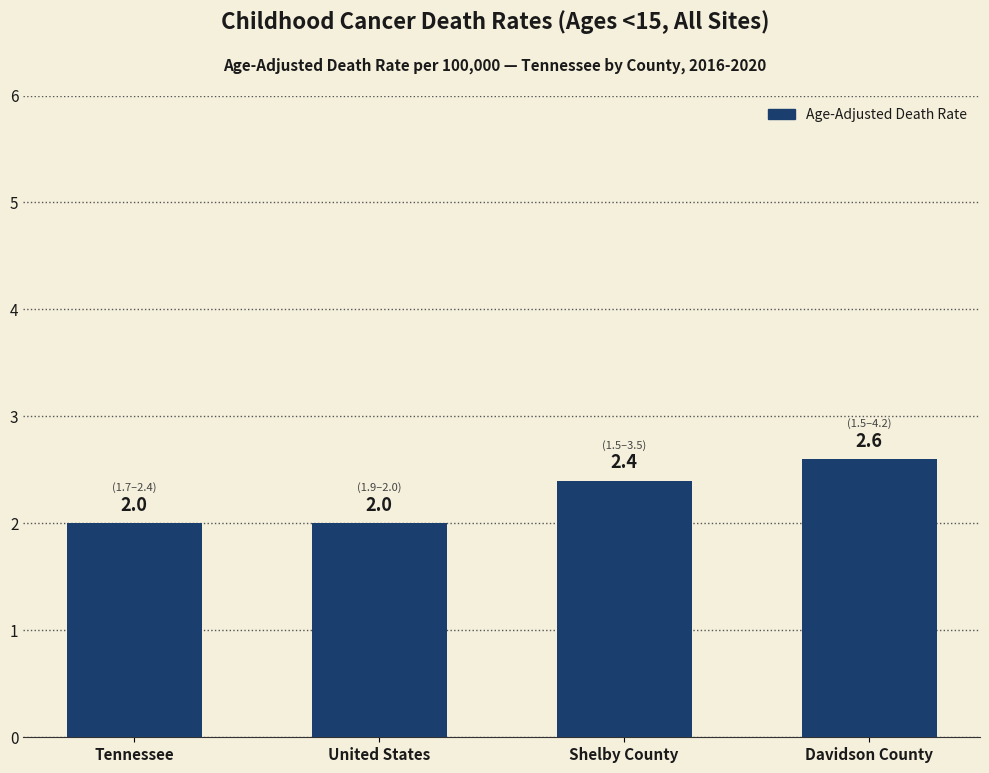

Which has a higher value, Tennessee or Davidson County?

Davidson County